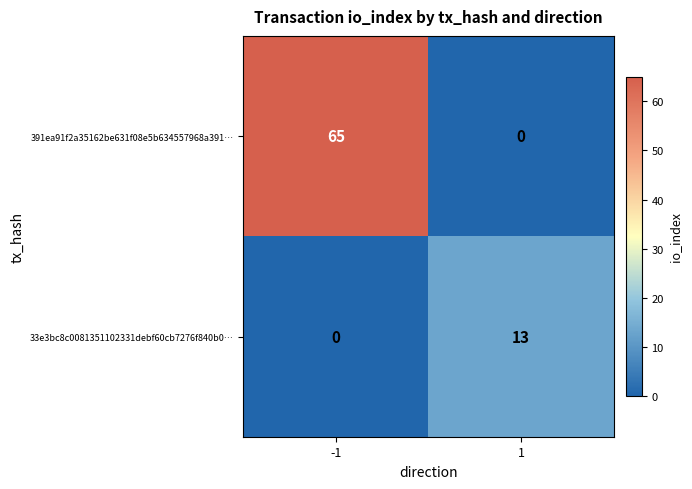

How many series are shown in this chart?

2